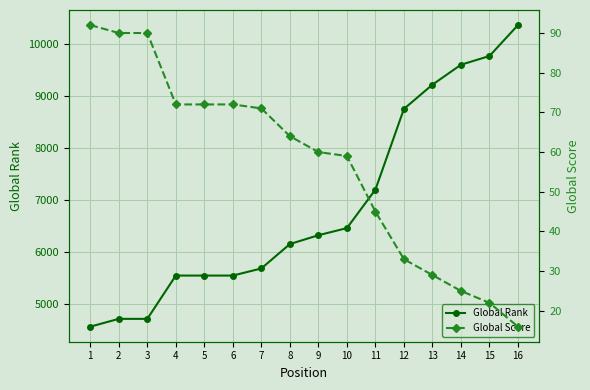

Between 15 and 3, which is larger?

15